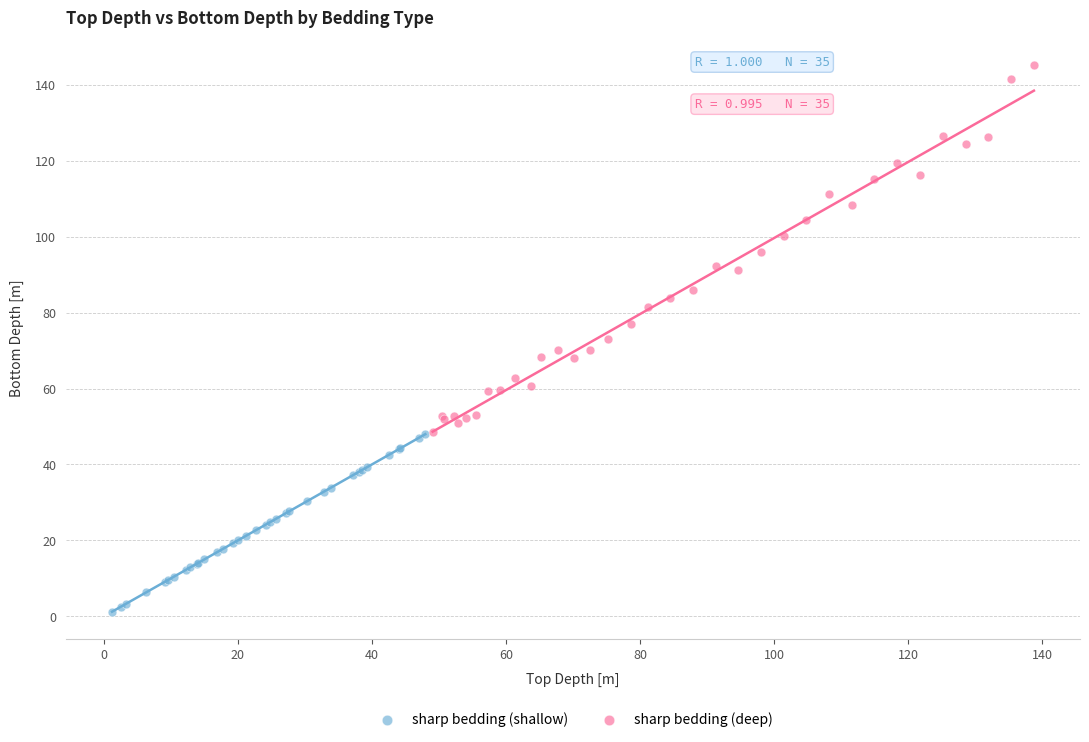

Which series contains the highest Y value?

sharp bedding (deep)